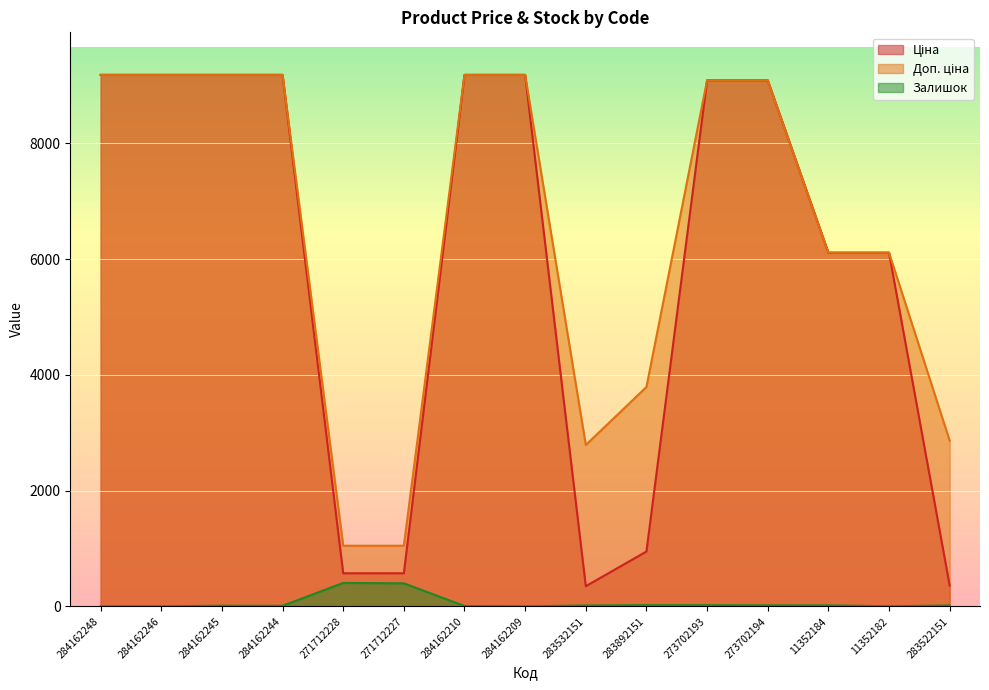

What is the difference between the highest and lowest values at 283522151?

2848.8